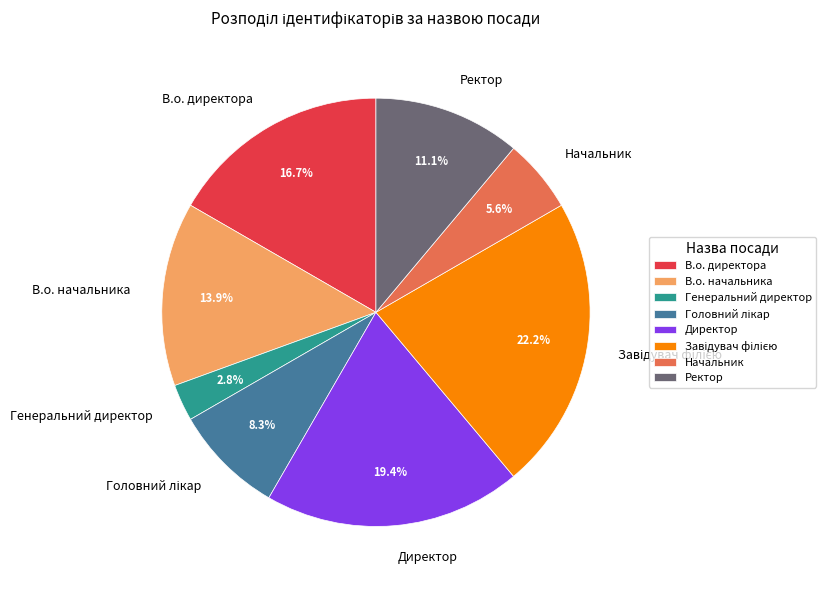

Which category has the smallest portion of the pie?

Генеральний директор